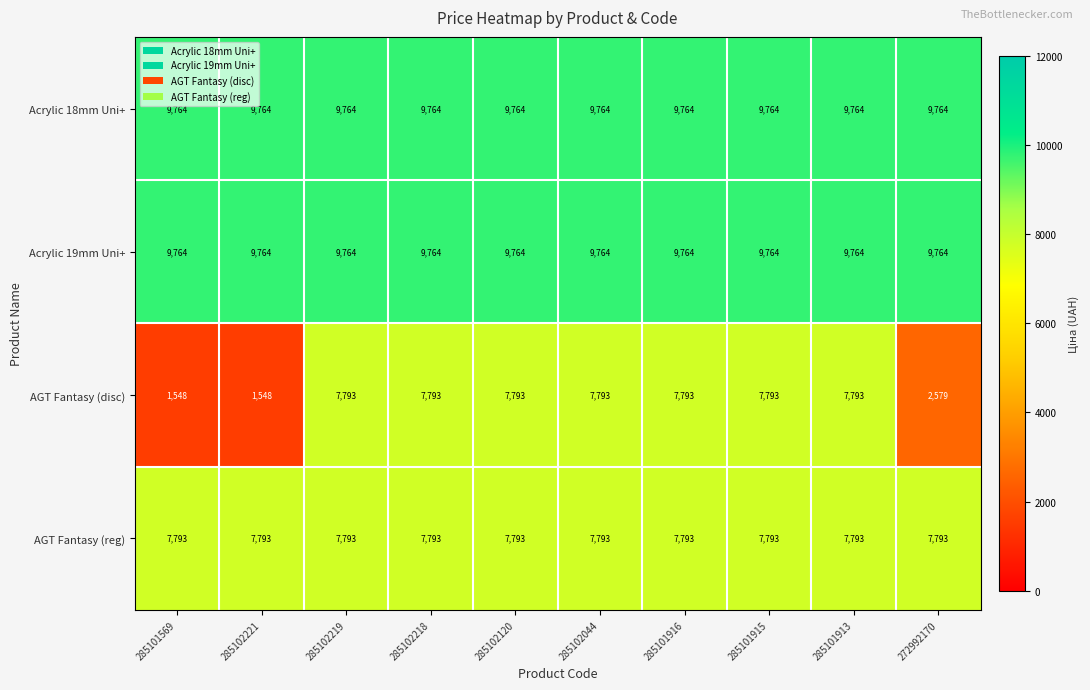

What is the highest value of the AGT Fantasy (disc) series?

7793